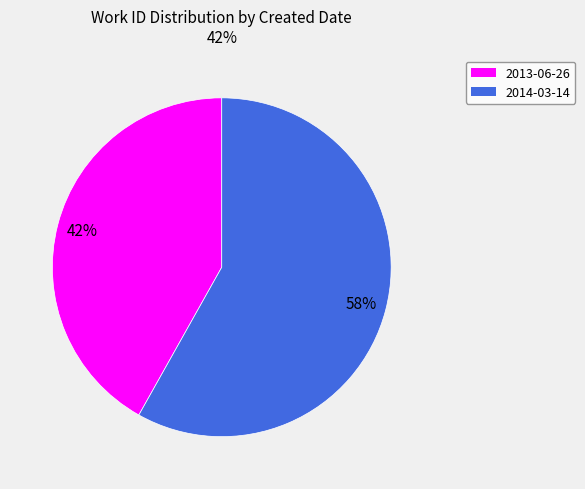

Approximately how many times larger is the value at 2014-03-14 compared to 2013-06-26?

1.4